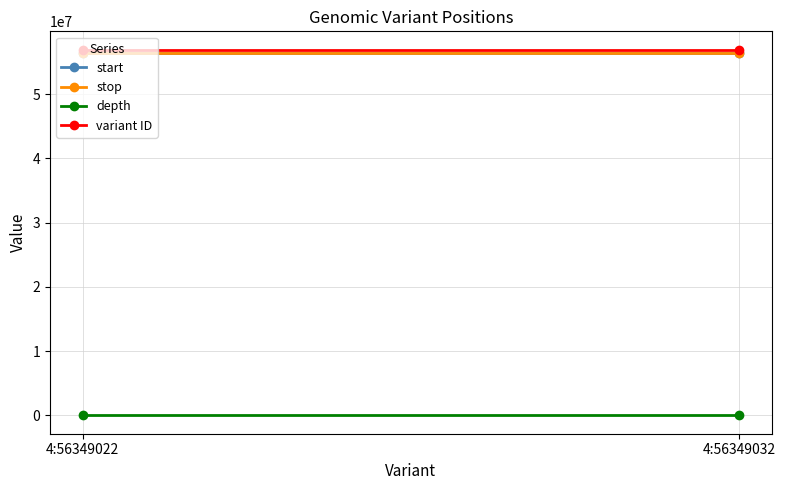

The depth series shows 89 at 4:56349032. True or false?

False